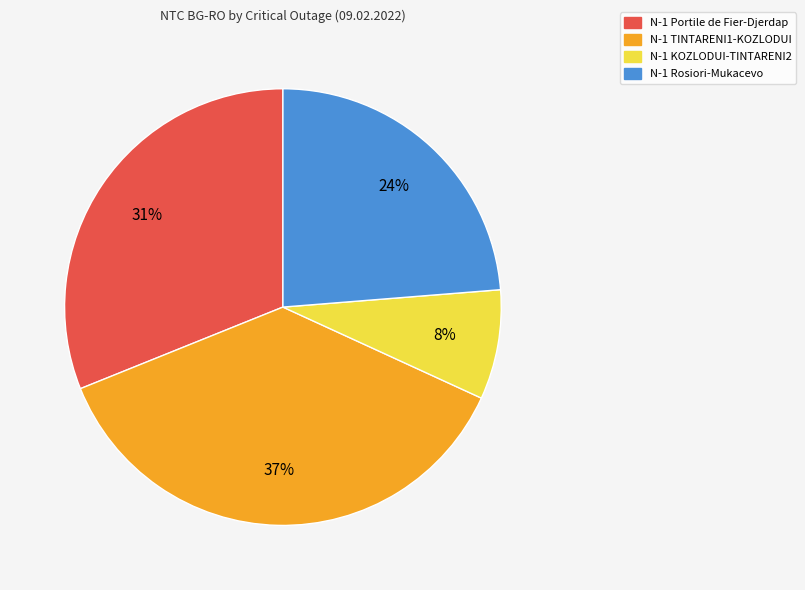

To the nearest percent, what is the difference between the largest and smallest slice percentages?

29%